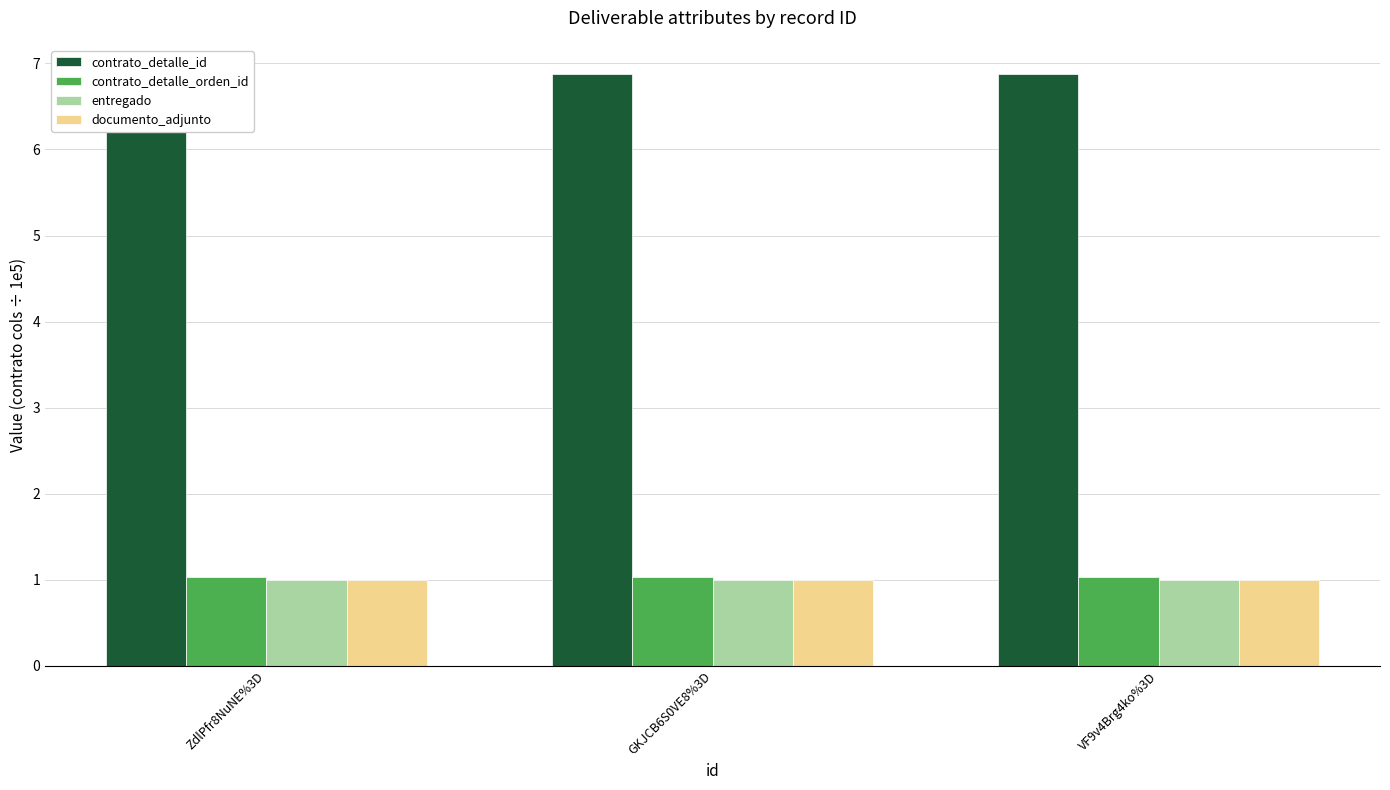

What position from the right is VF9v4Brg4ko%3D?

1